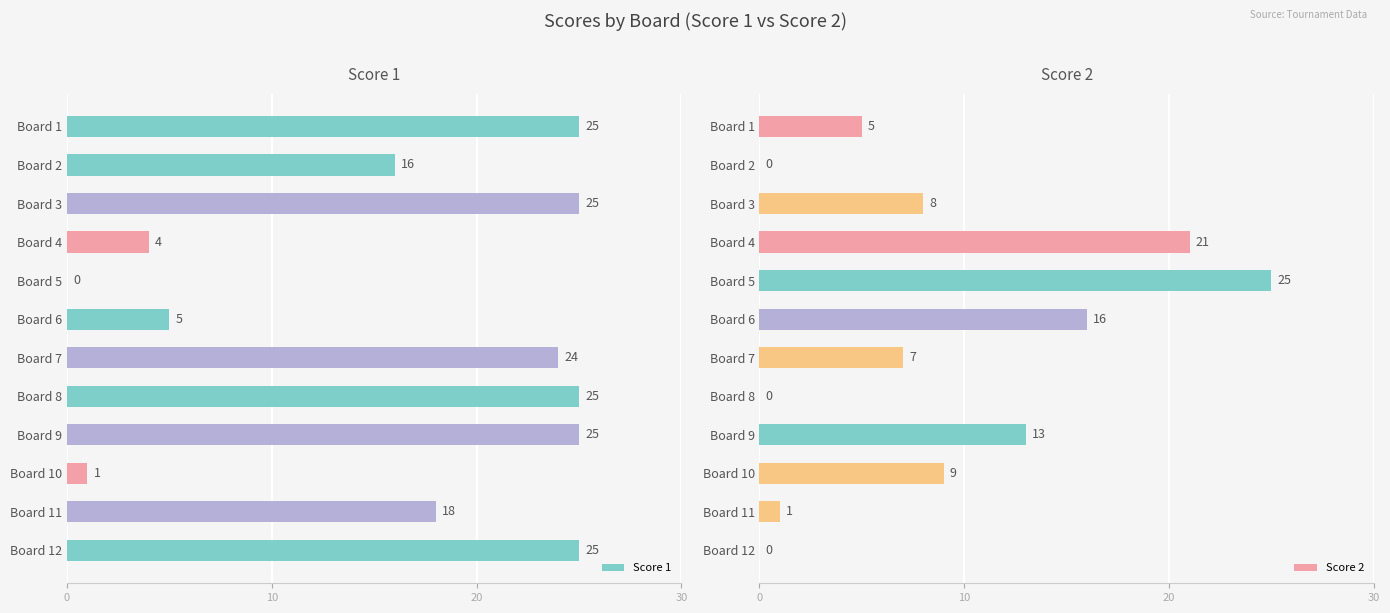

How many bars are there in total?

24